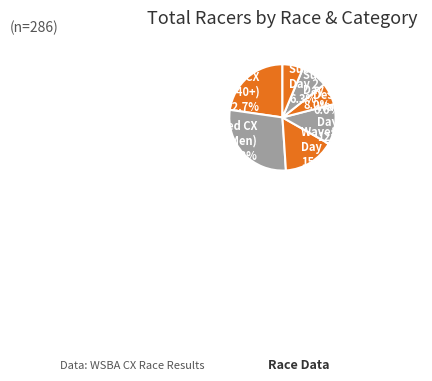

What is the ratio of the value at Subaru Cyclo Cup Day 1 8.0% to the value at Waves for Water CX Day 2 12.2%?

0.7